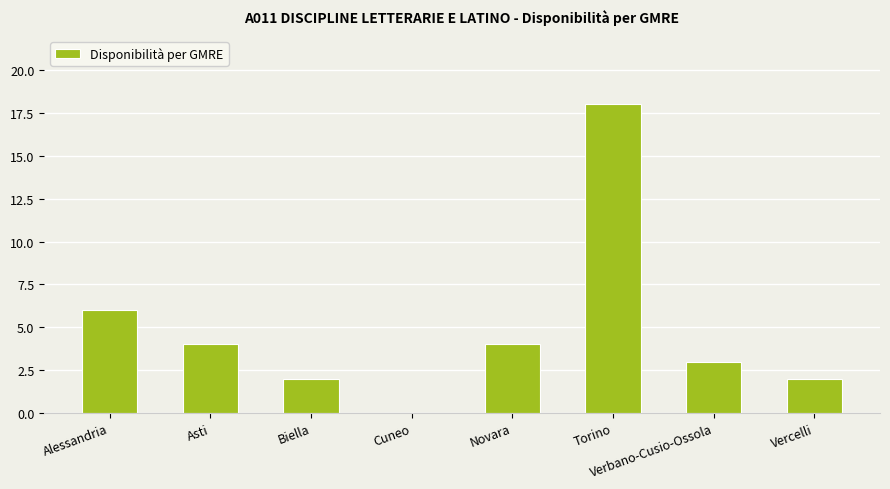

How many positive values are there?

7